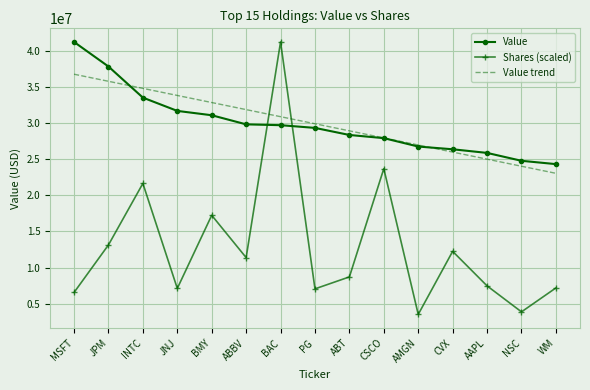

What are all the series names shown in the legend?

Value, Shares (scaled), Value trend